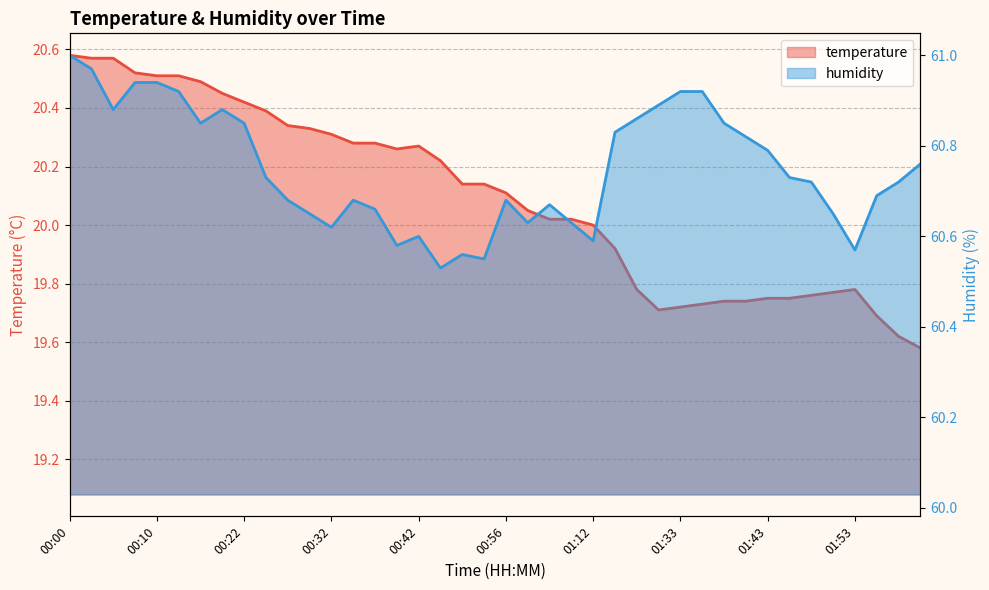

How many categories are shown in the chart?

40